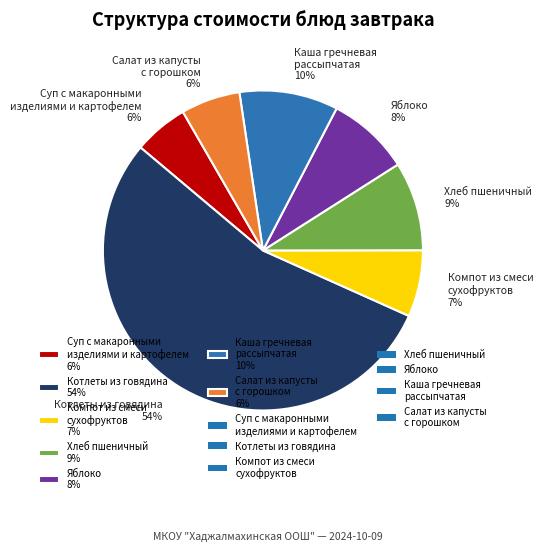

Does Котлеты из говядина represent more than half of the total?

Yes